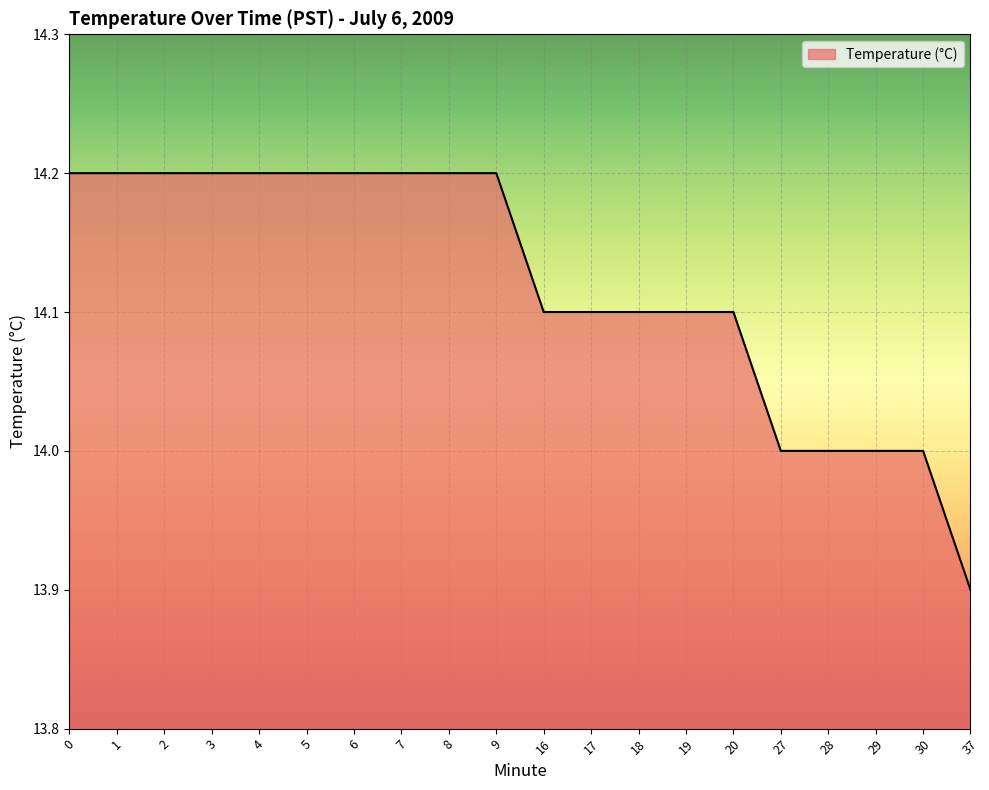

Between 6 and 29, which is larger?

6